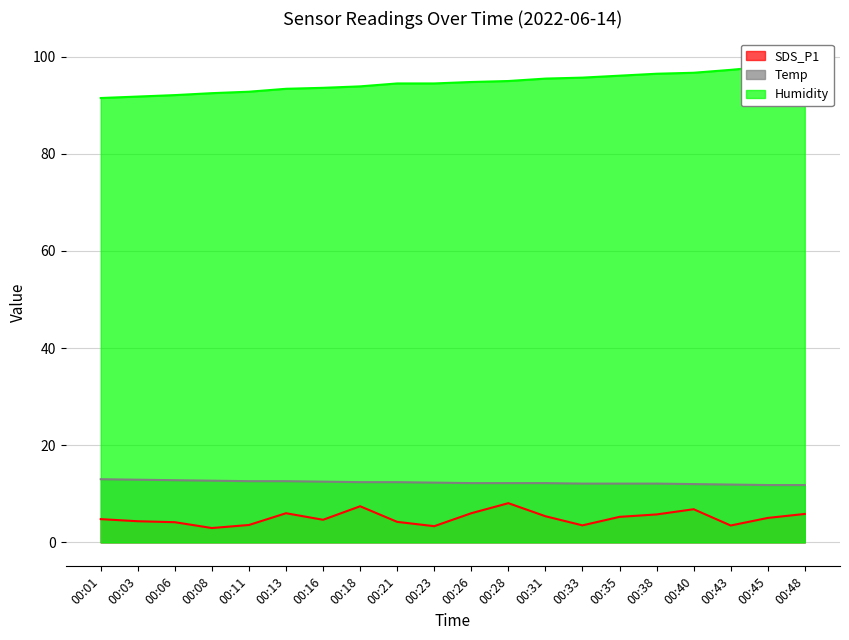

What is the maximum value for Temp?

13.0